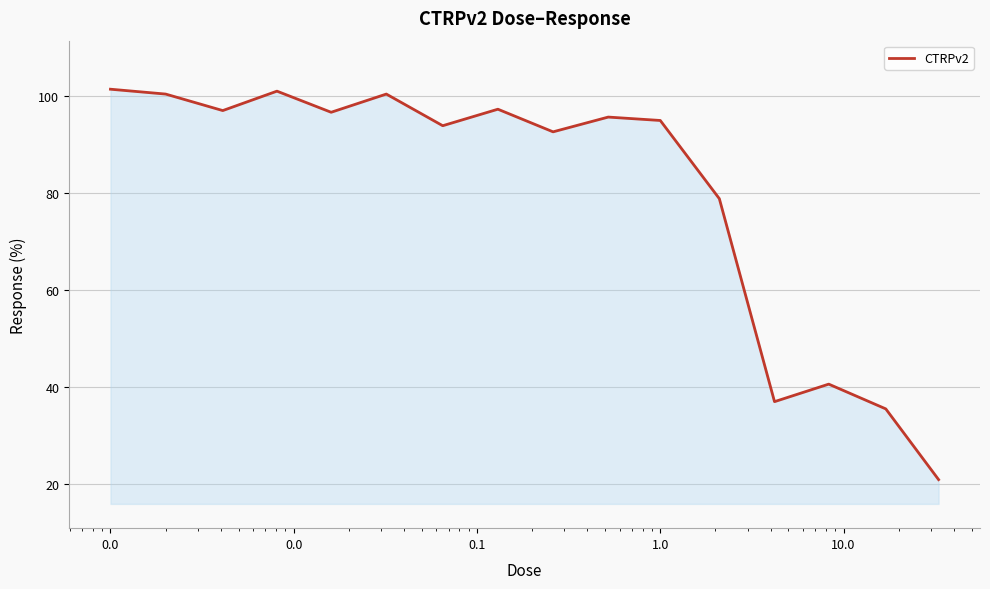

What is the maximum value shown in the chart?

101.4